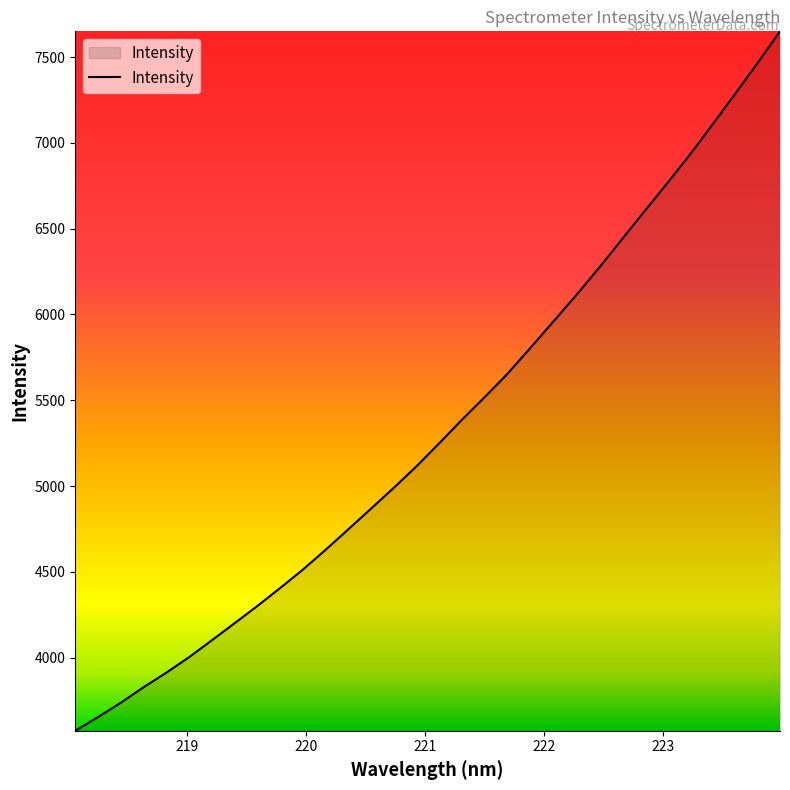

What is the minimum value shown in the chart?

3574.2